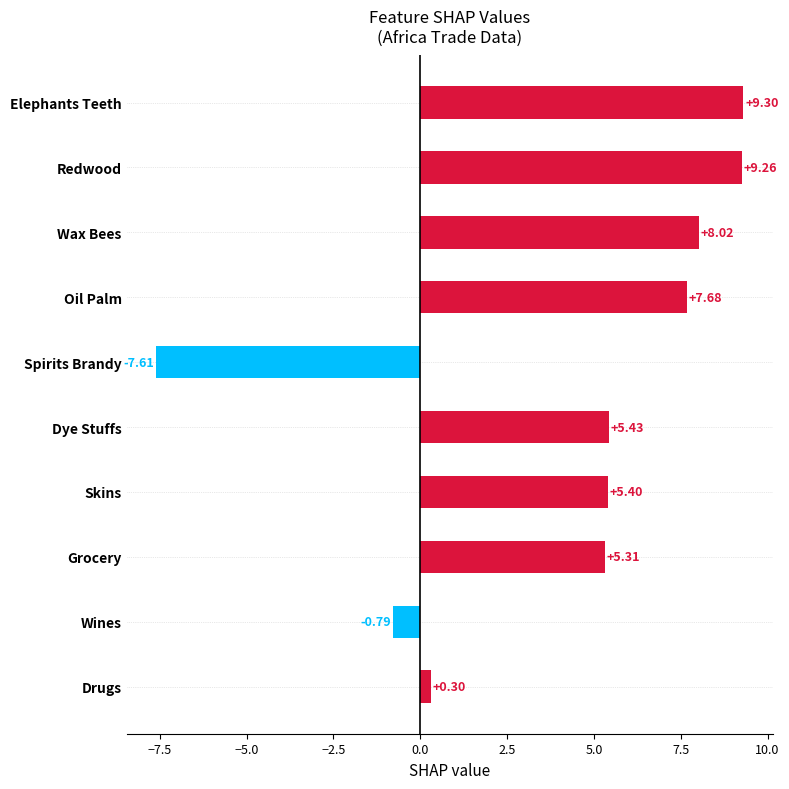

How many values are below 5?

3